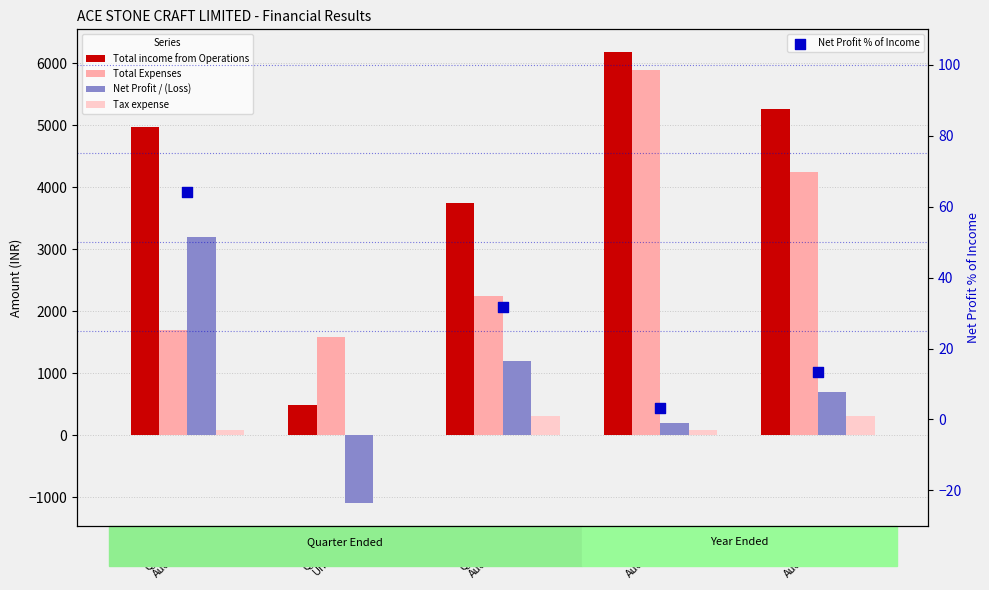

Which series reaches the minimum Y coordinate?

Net Profit / (Loss)